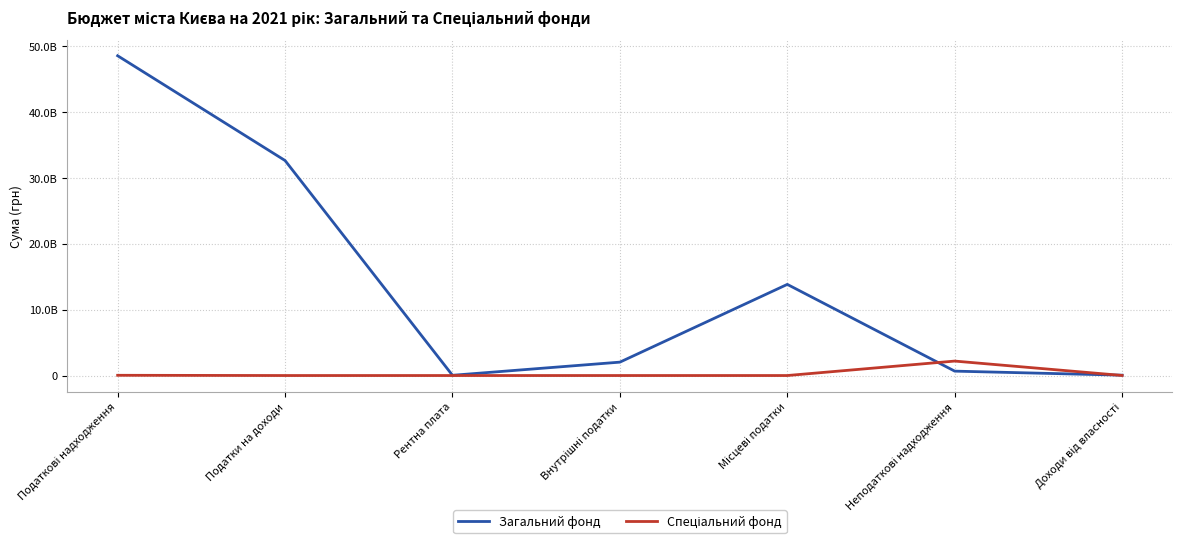

In Загальний фонд, how many points are higher than both neighbors (excluding endpoints)?

1